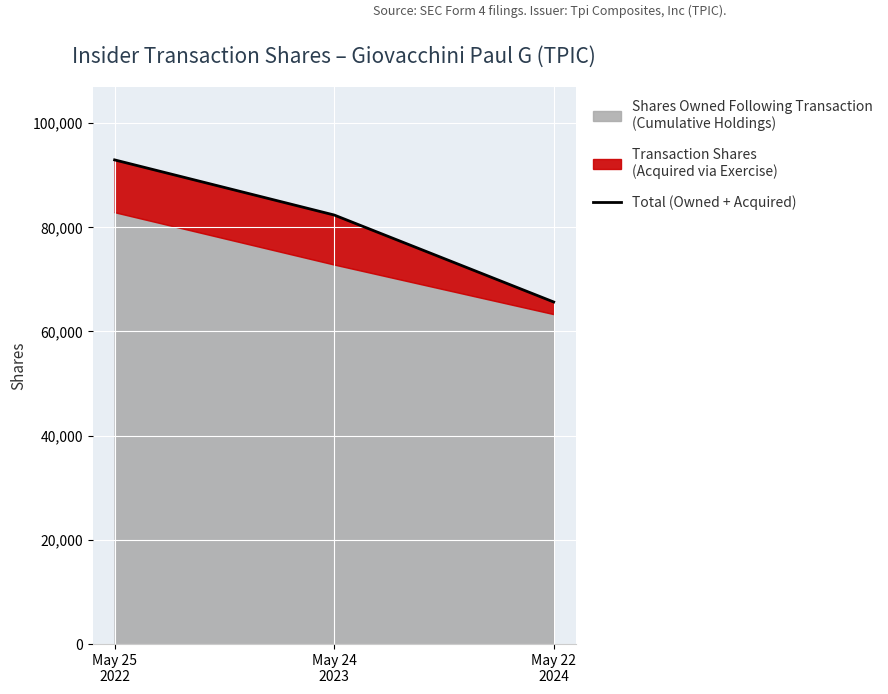

What position from the left is May 25
2022?

1